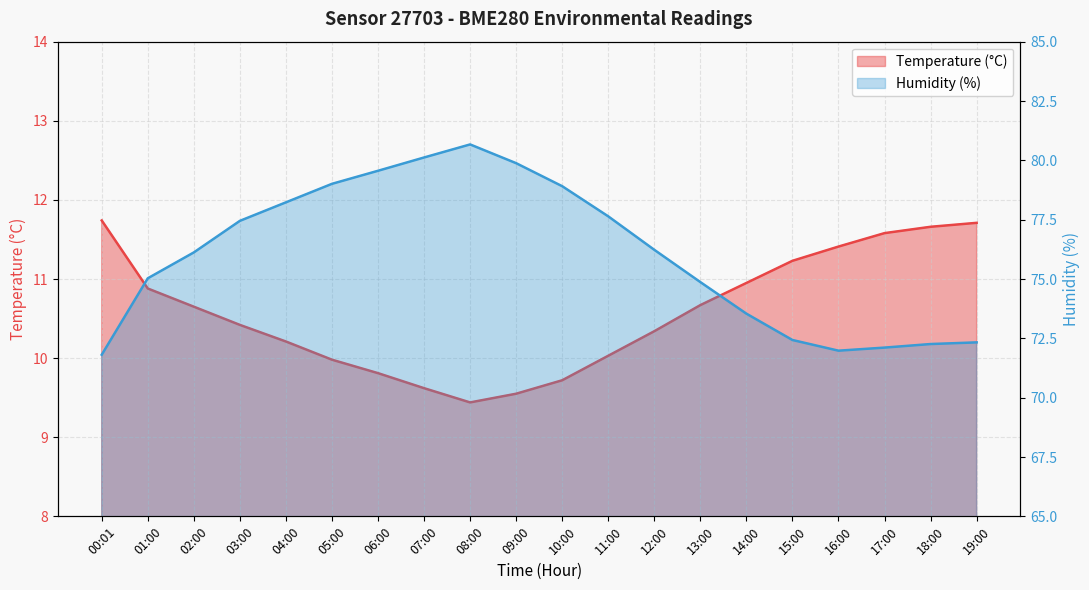

Reading right to left, what are all the values shown in this chart?

Temperature (°C): 11.7	11.7	11.6	11.4	11.2	10.9	10.7	10.3	10.0	9.7	9.6	9.4	9.6	9.8	10.0	10.2	10.4	10.7	10.9	11.7
Humidity (%): 72.3	72.3	72.1	72.0	72.4	73.5	74.9	76.2	77.6	78.9	79.9	80.7	80.1	79.6	79.0	78.2	77.5	76.1	75.0	71.8